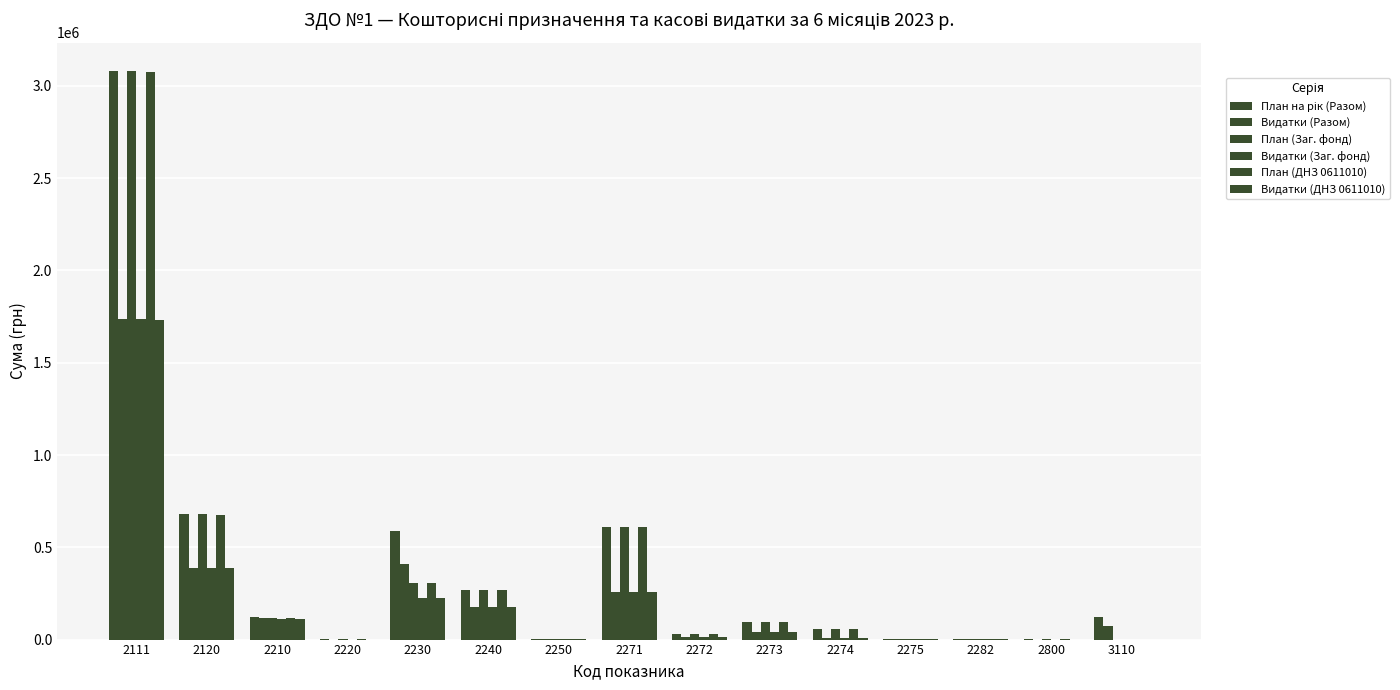

The value of План на рік (Разом) at 3110 is 121535.2. True or false?

True